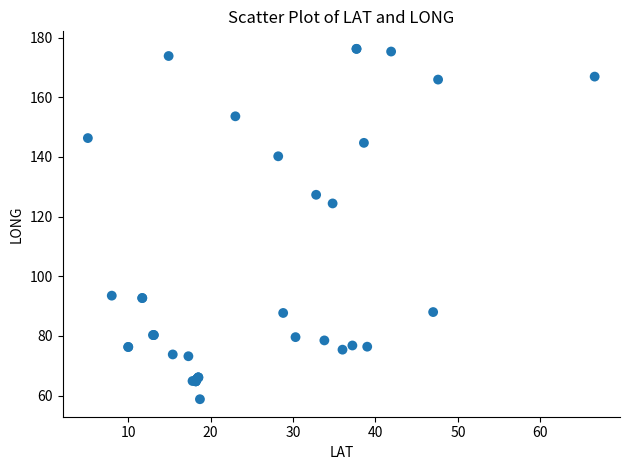

What Y value in the scatter plot is closest to 117?

124.4